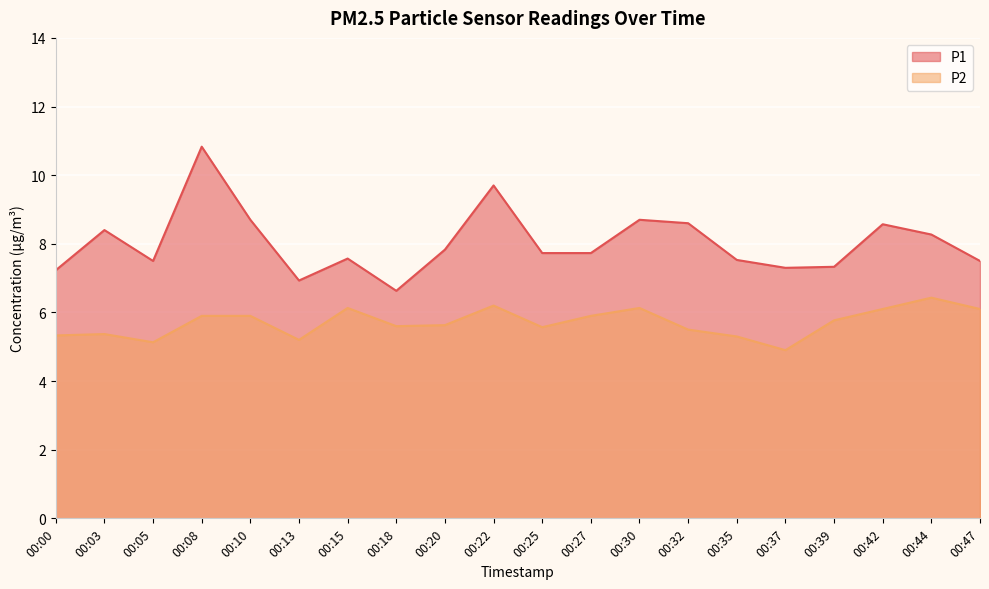

Reading left to right, extract all data points from this chart.

P1: 00:00=7.2	00:03=8.4	00:05=7.5	00:08=10.8	00:10=8.7	00:13=6.9	00:15=7.6	00:18=6.6	00:20=7.8	00:22=9.7	00:25=7.7	00:27=7.7	00:30=8.7	00:32=8.6	00:35=7.5	00:37=7.3	00:39=7.3	00:42=8.6	00:44=8.3	00:47=7.5
P2: 00:00=5.3	00:03=5.4	00:05=5.1	00:08=5.9	00:10=5.9	00:13=5.2	00:15=6.1	00:18=5.6	00:20=5.6	00:22=6.2	00:25=5.6	00:27=5.9	00:30=6.1	00:32=5.5	00:35=5.3	00:37=4.9	00:39=5.8	00:42=6.1	00:44=6.4	00:47=6.1